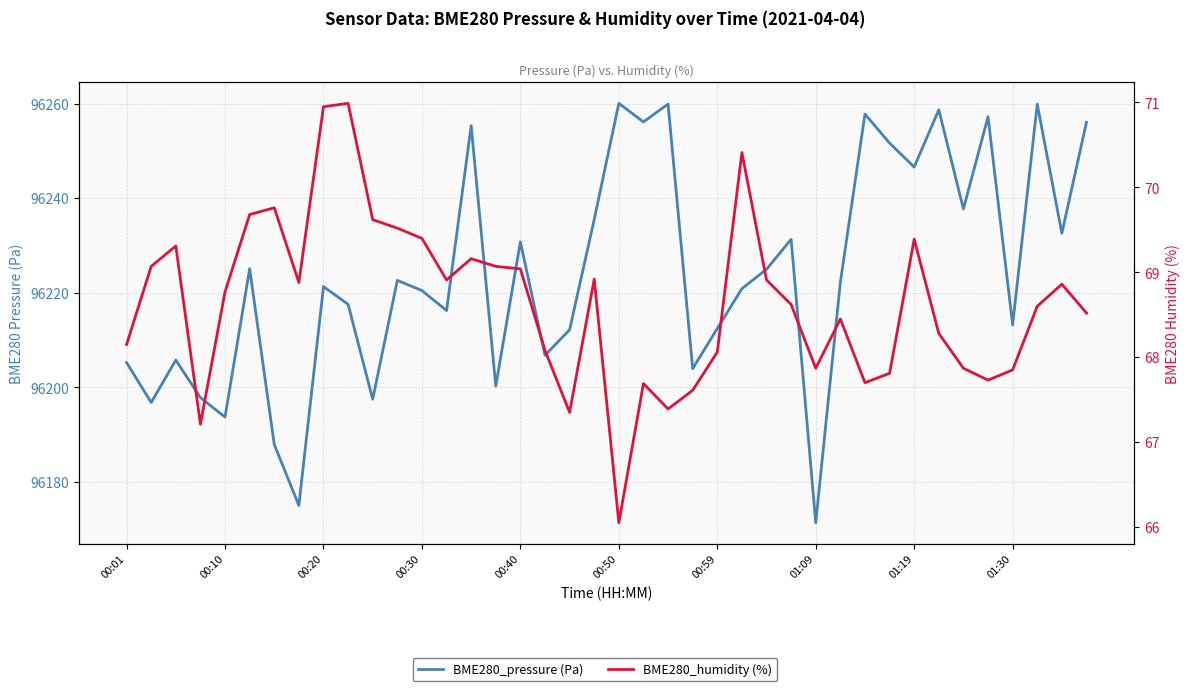

Which series changed the most between 24 and 27?

BME280_pressure (Pa)